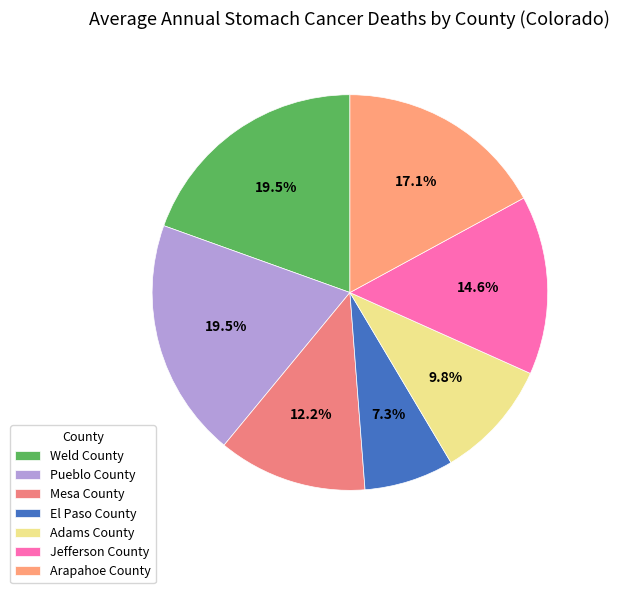

To the nearest percent, what portion does Weld County represent?

20%